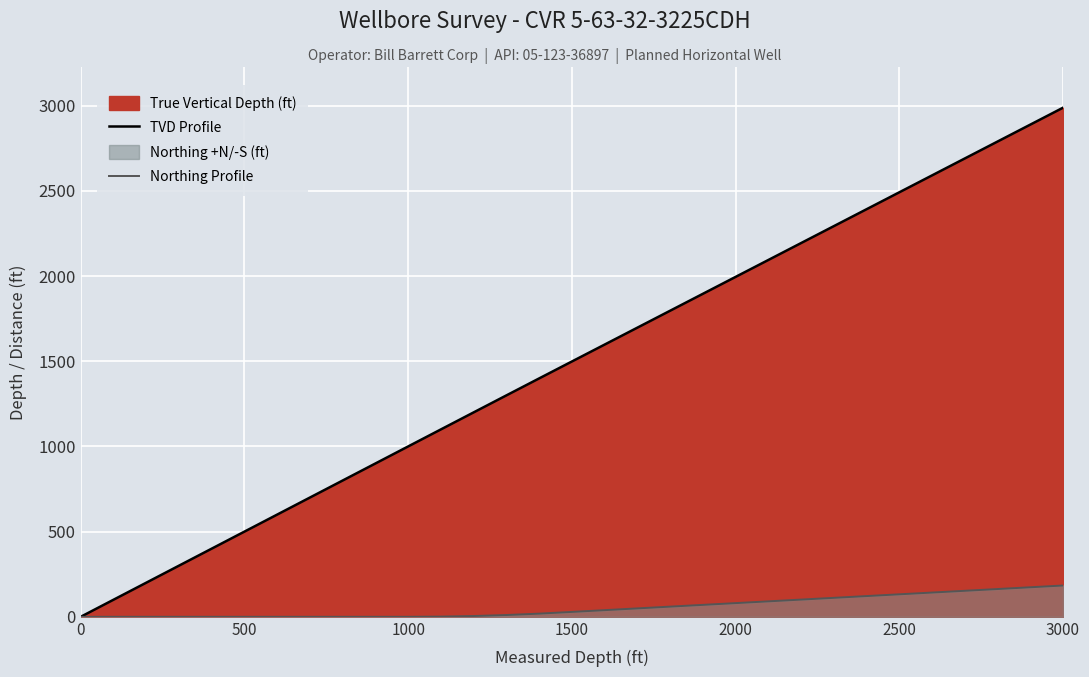

True or false: TVD Profile and Northing Profile cross at least once.

False